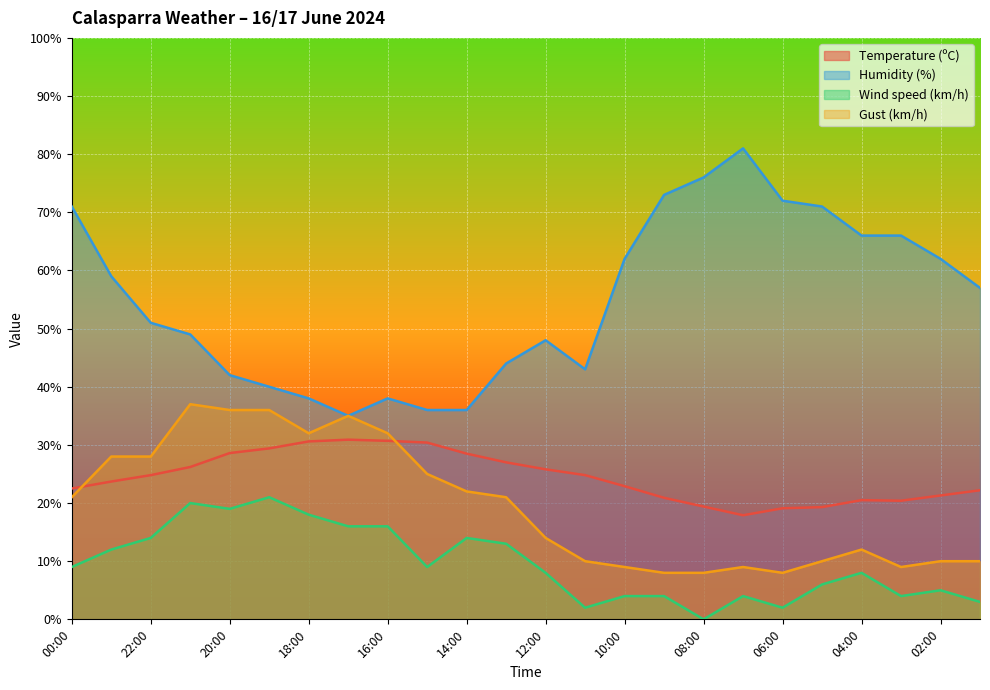

Is the value of Wind speed (km/h) at 11:00 greater than the value of Humidity (%) at 05:00?

No